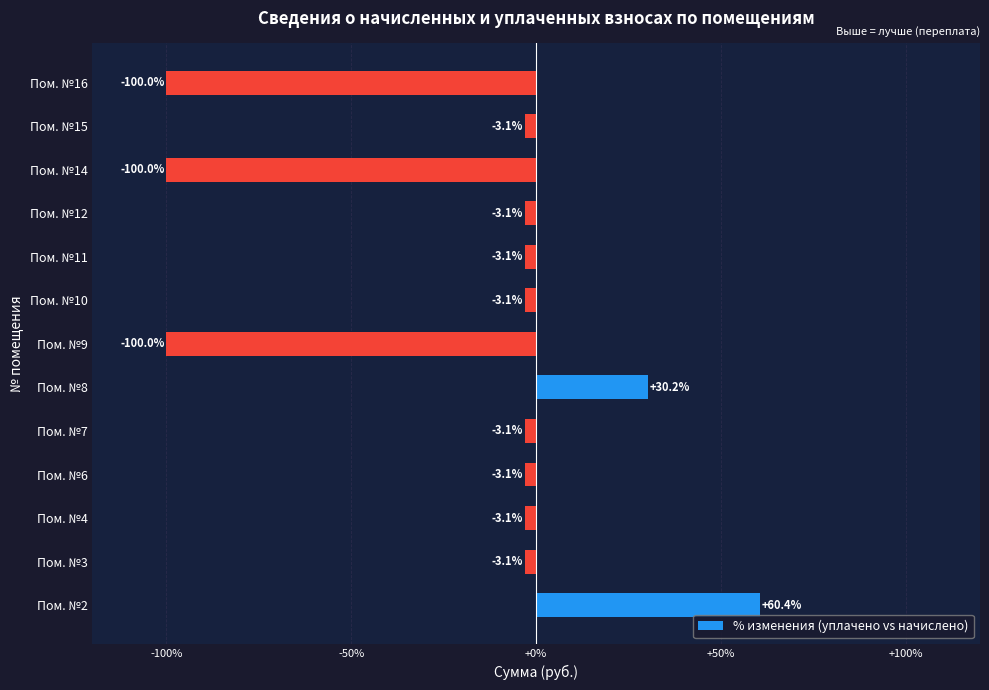

What is the smallest value displayed?

-100.0